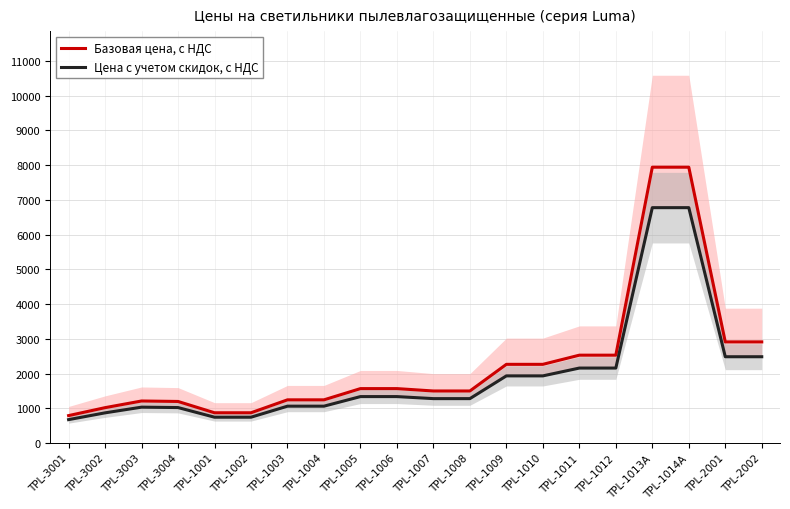

Count the number of categories in the chart.

20